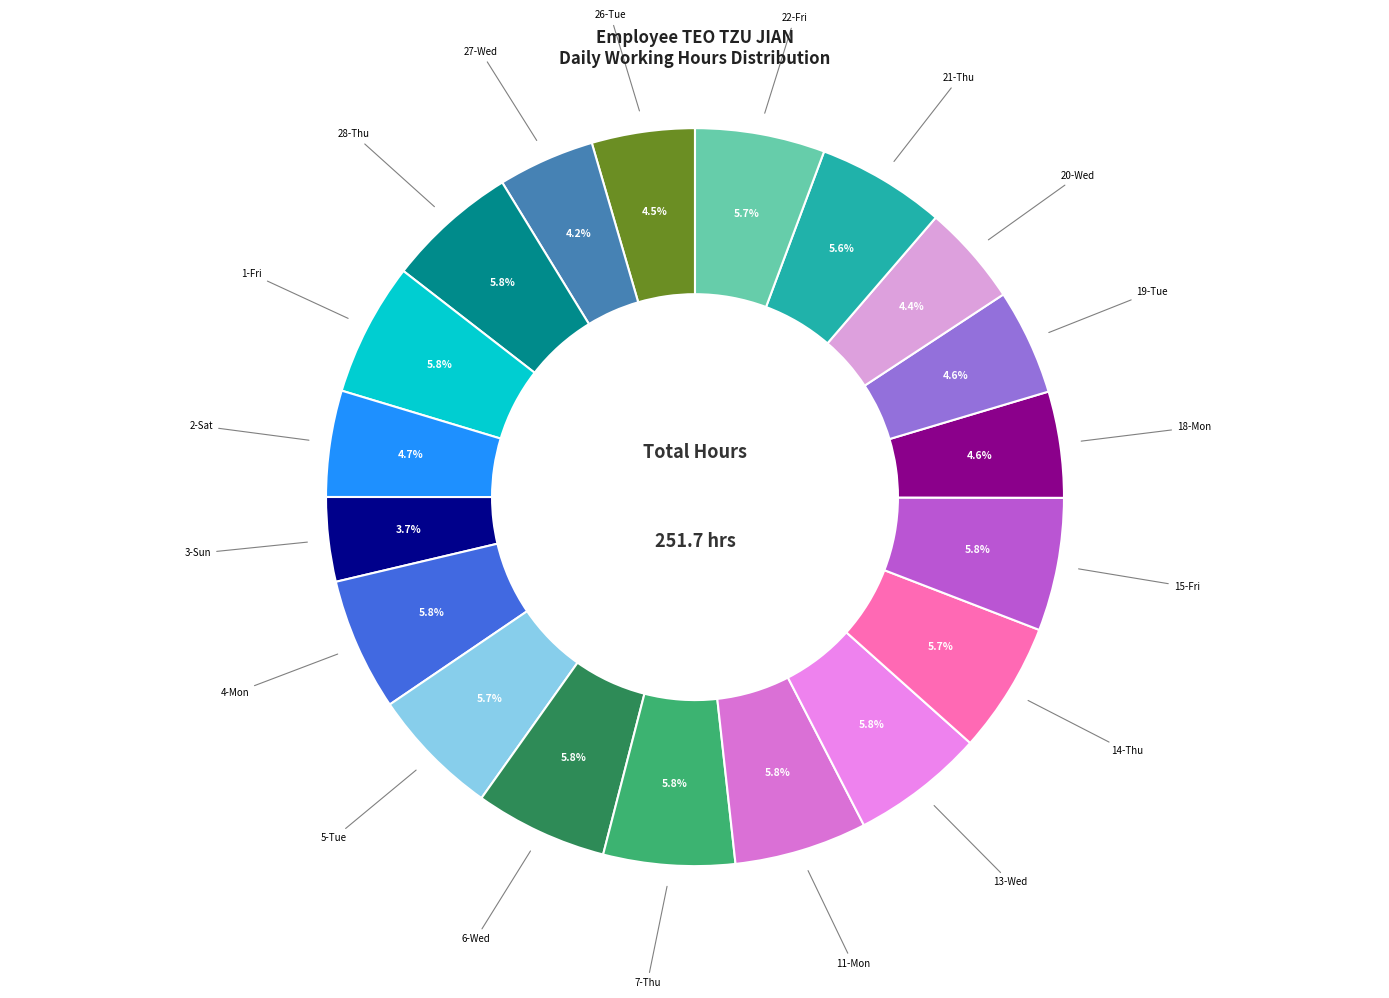

To the nearest percent, what is the average slice percentage?

5%